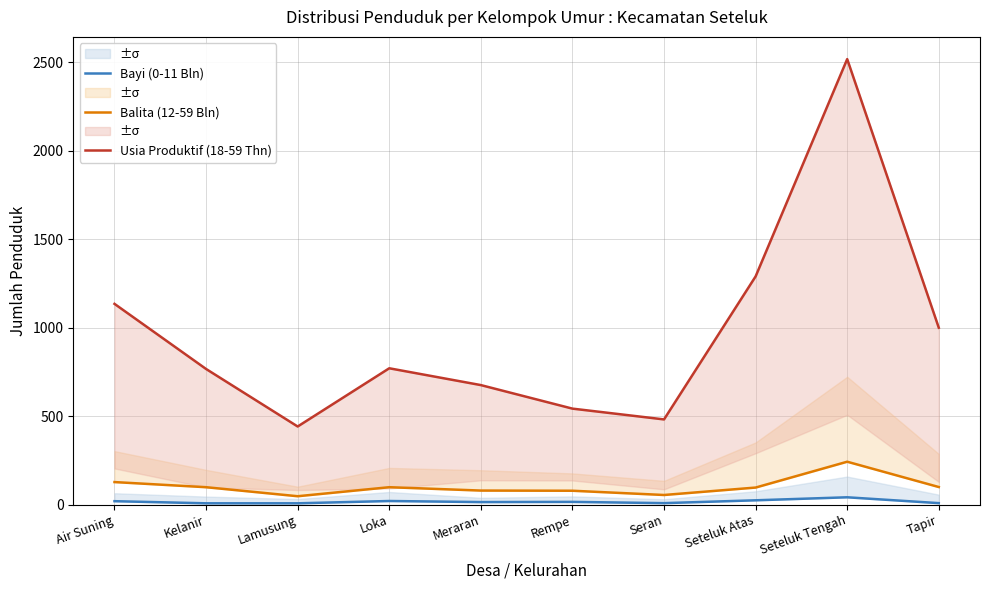

The value of Bayi (0-11 Bln) at Meraran is 15. True or false?

True